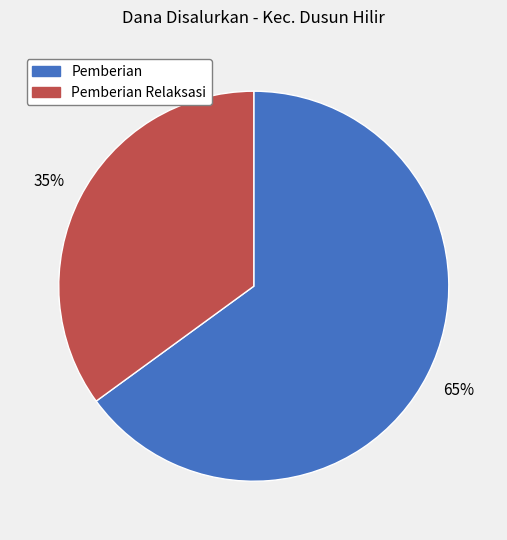

How many slices are in this pie chart?

2